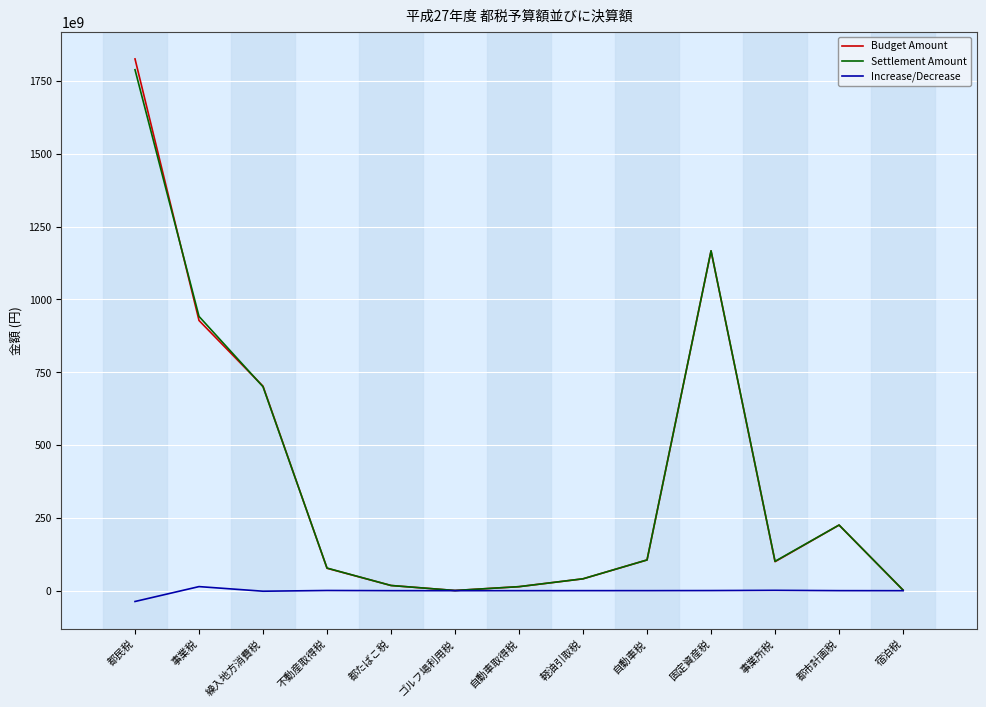

Which series has the widest spread of values?

Budget Amount